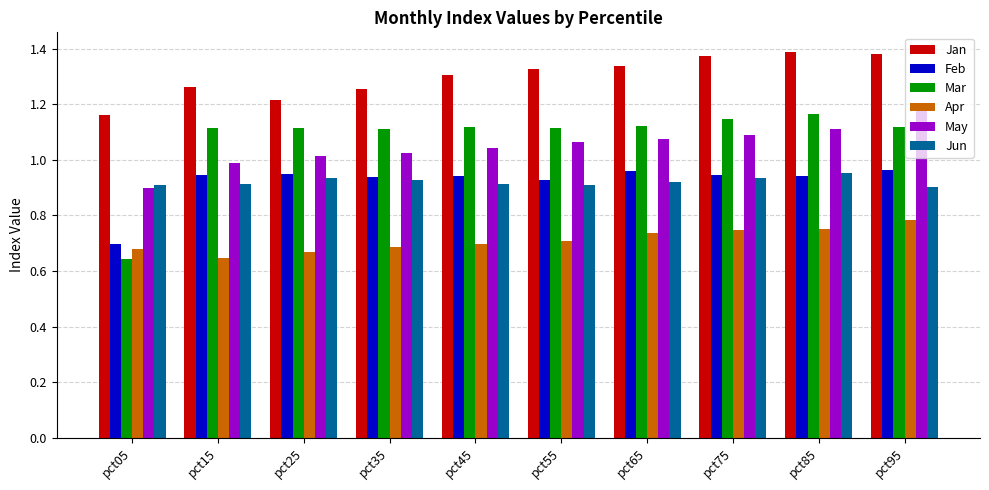

What is the difference between the maximum and minimum values in the Apr series?

0.1